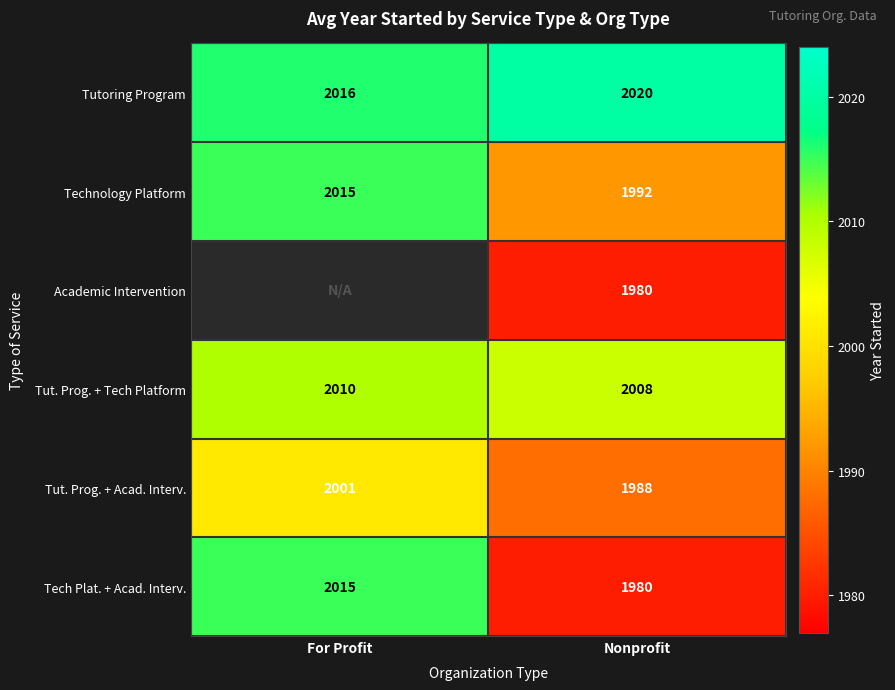

What is the difference between the Tut. Prog. + Tech Platform values at Nonprofit and For Profit?

2